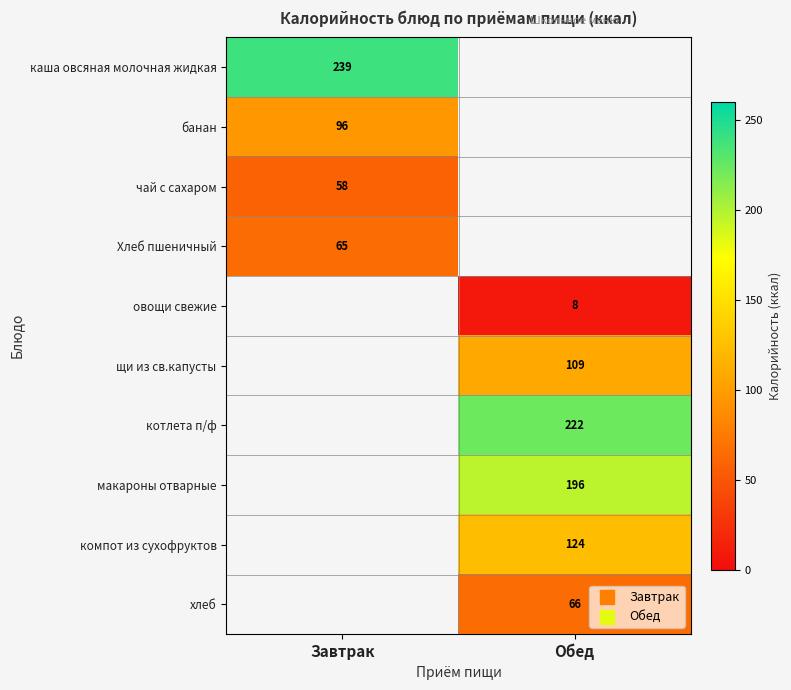

True or false: компот из сухофруктов has a value of 124 at Обед.

True